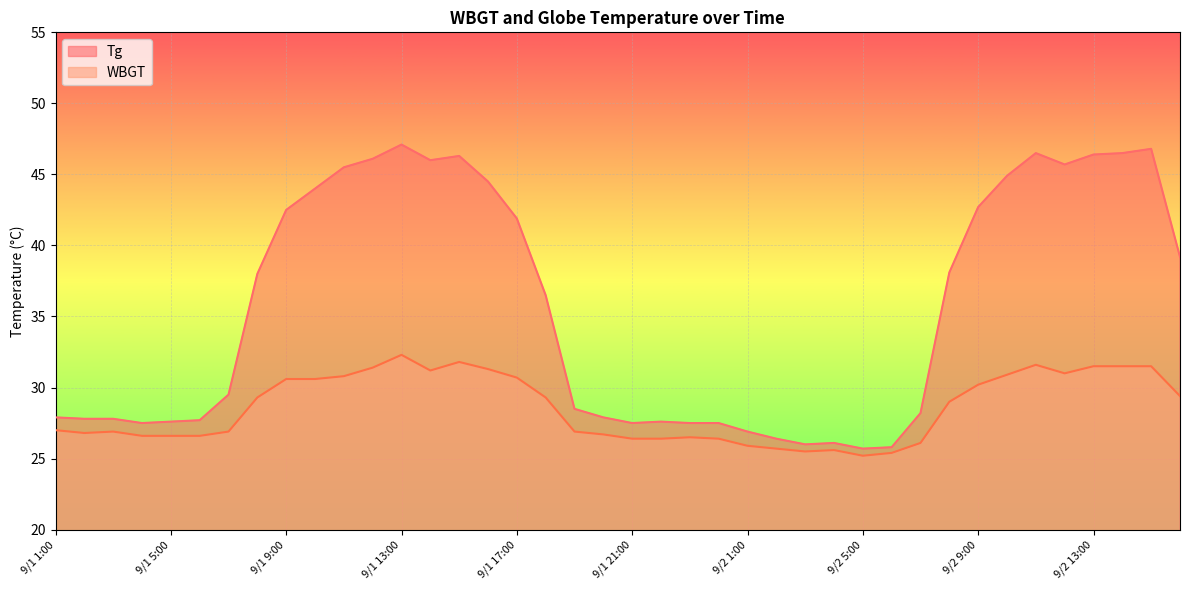

What is the average value of the Tg series?

35.6